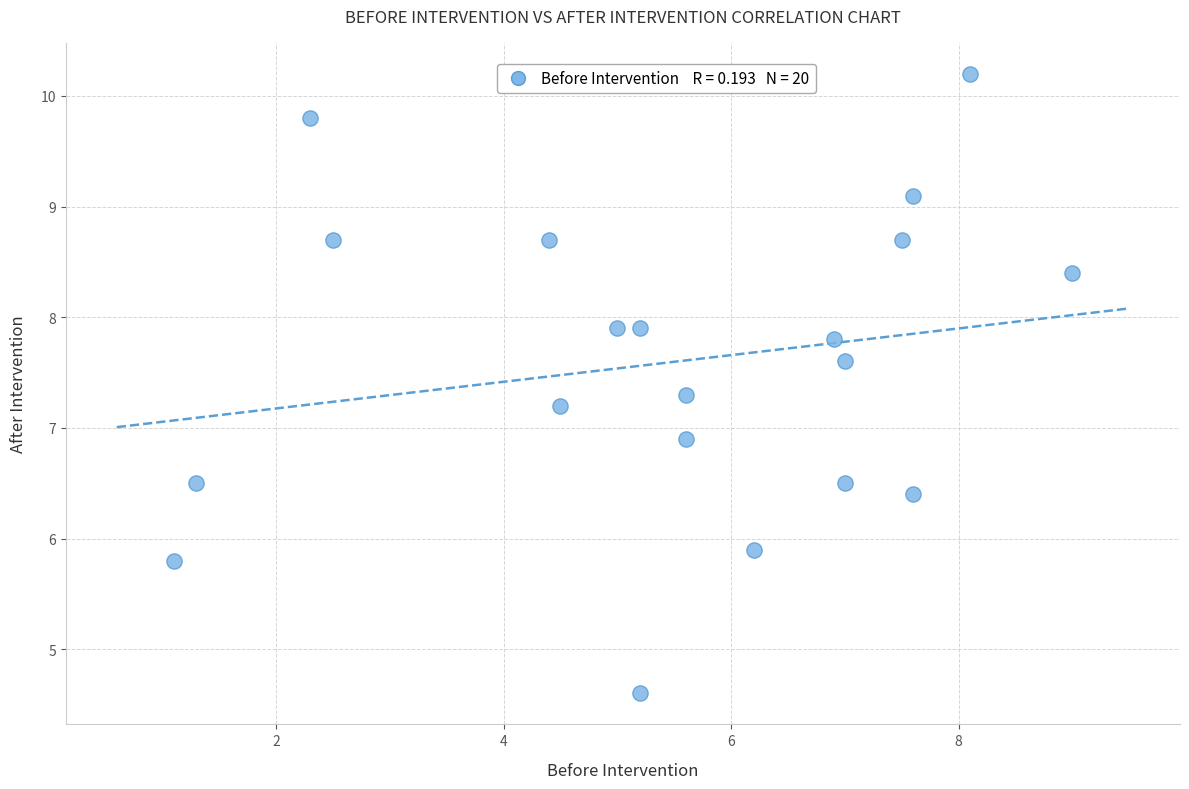

What Y value in the scatter plot is closest to 7?

6.9